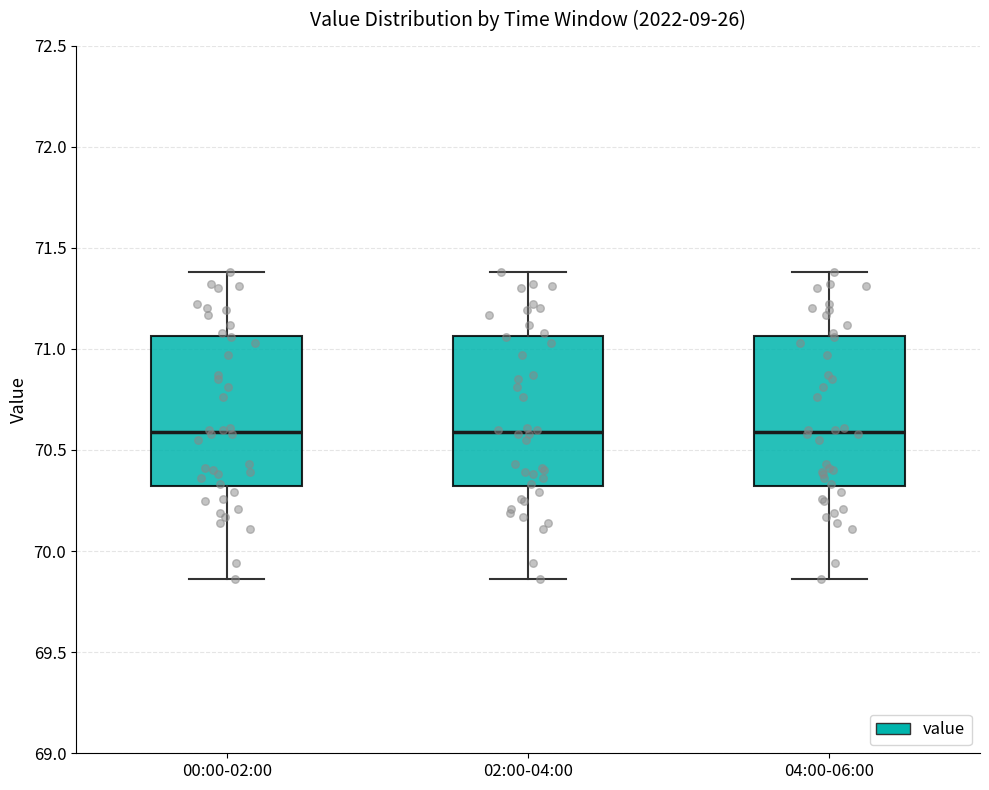

Reading left to right, transcribe this box plot: for each box, give where its median line is, the range the box spans, and where its two whiskers end, as read against the y-axis. The values are not printed on the chart, so give them approximately, as read against the axis.

00:00-02:00: median 70.60, box 70.30 to 71.05, whiskers 69.85 to 71.40
02:00-04:00: median 70.60, box 70.30 to 71.05, whiskers 69.85 to 71.40
04:00-06:00: median 70.60, box 70.30 to 71.05, whiskers 69.85 to 71.40